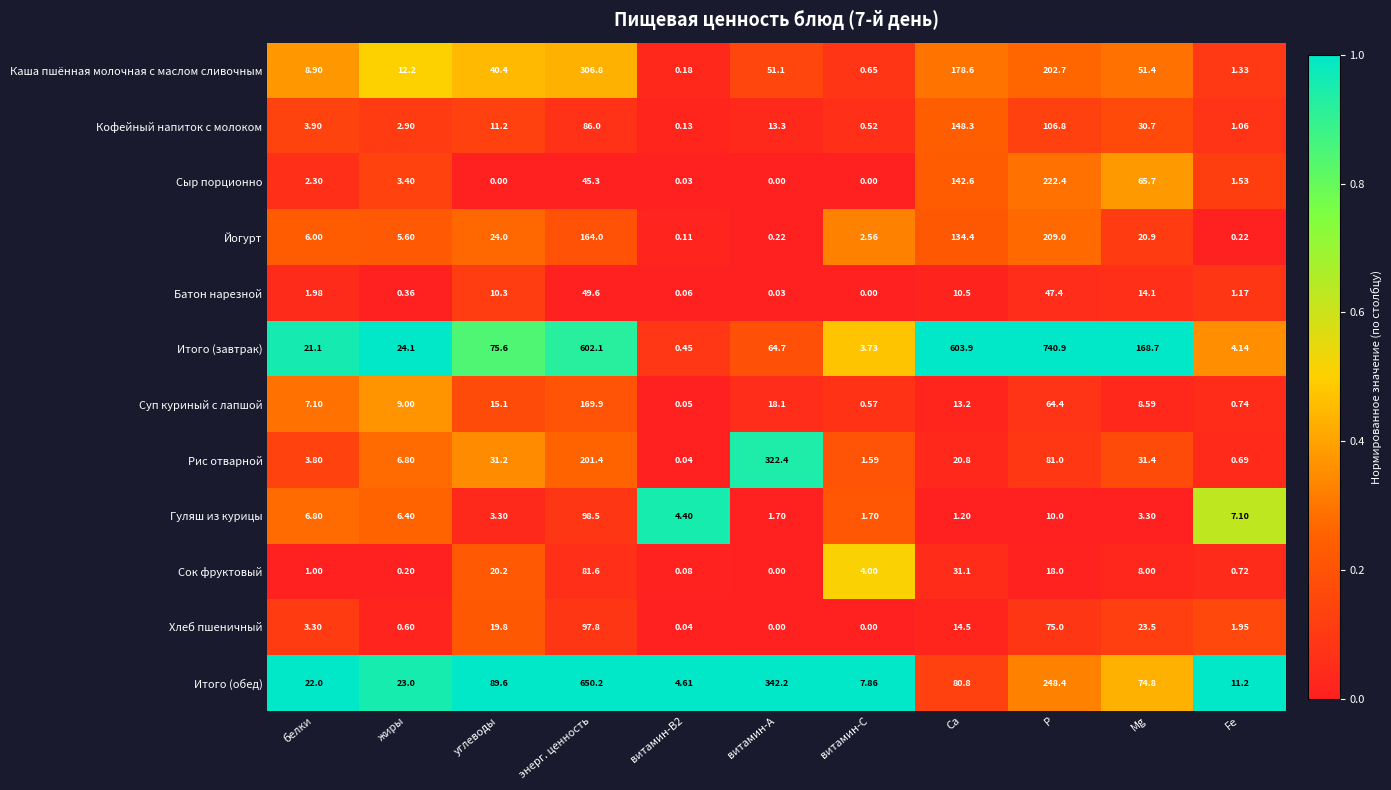

At how many categories does at least one series exceed 0?

11